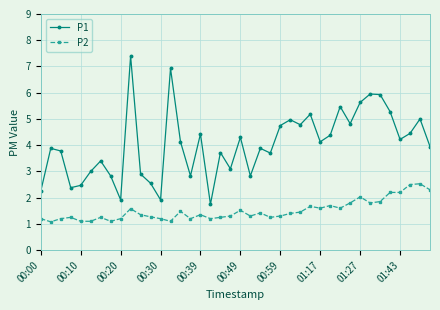

What is the value of the P1 point at the 27th from the left?

4.8